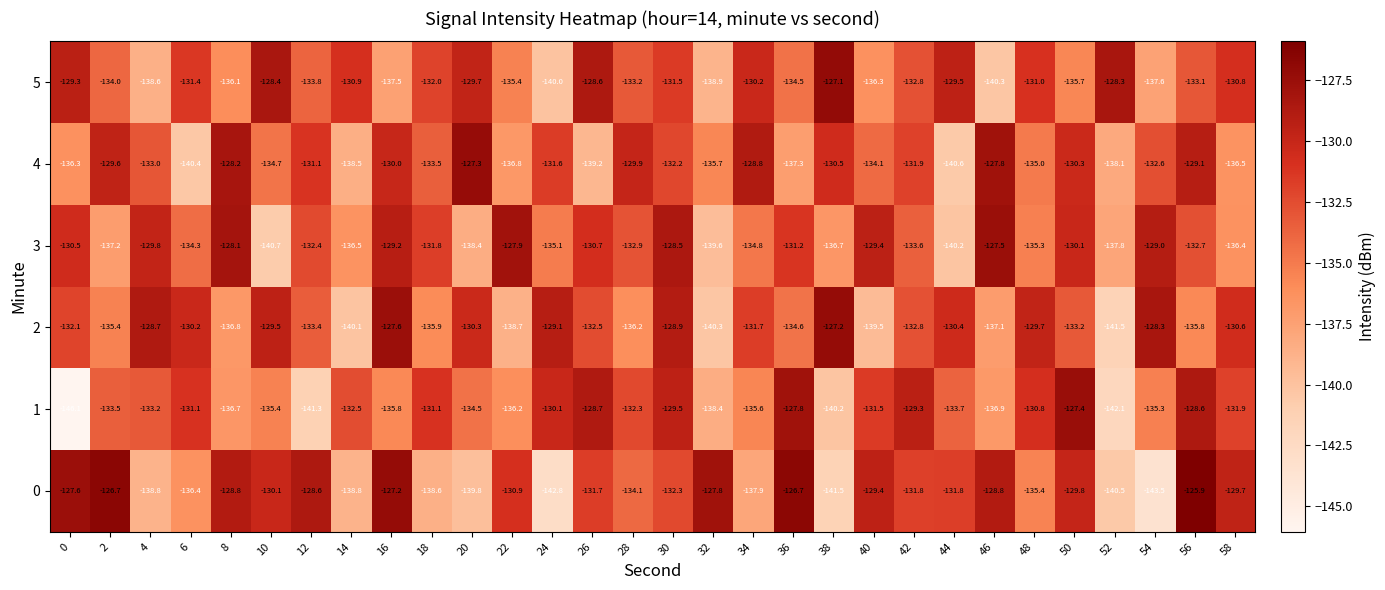

At how many categories does at least one series exceed -139?

30